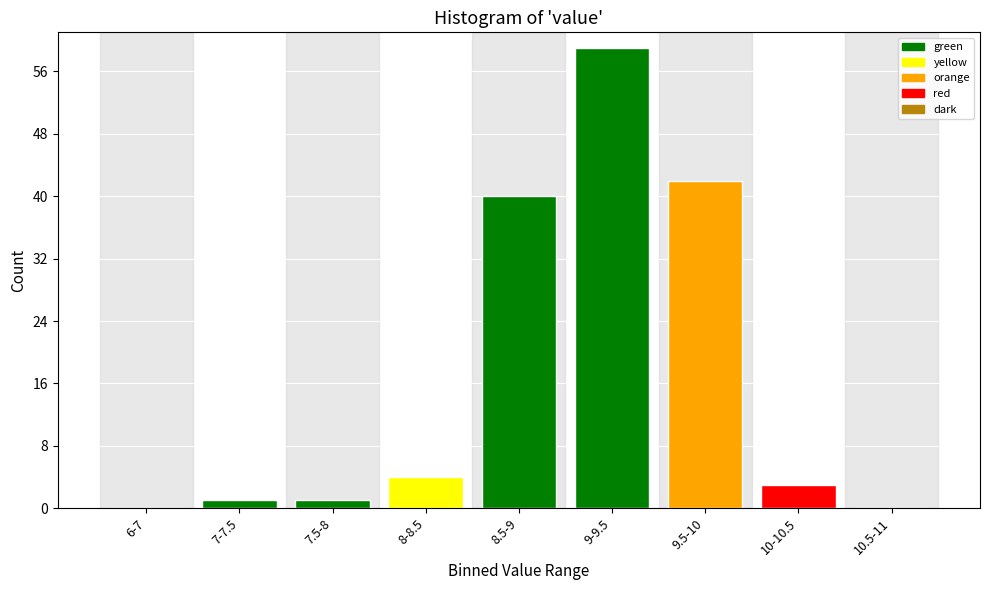

Reading left to right, transcribe all the data shown in this chart.

6-7=0	7-7.5=1	7.5-8=1	8-8.5=4	8.5-9=40	9-9.5=59	9.5-10=42	10-10.5=3	10.5-11=0